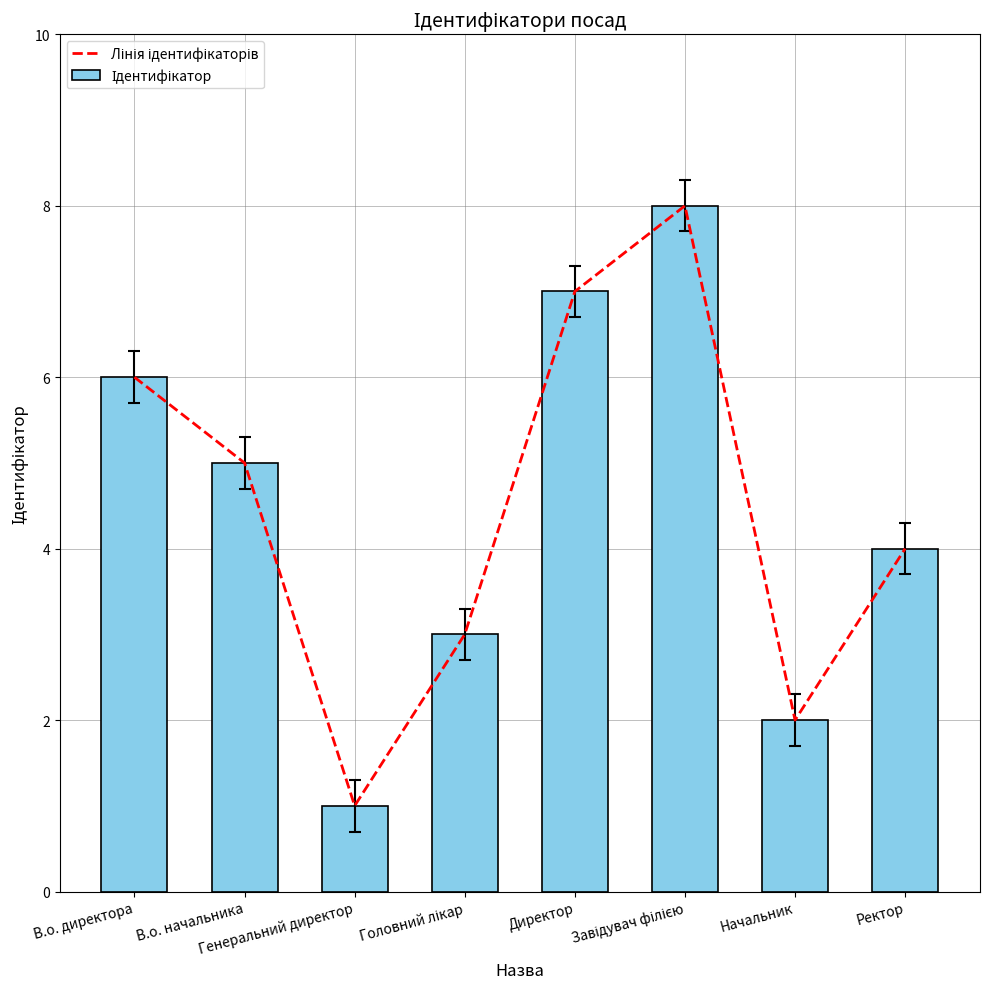

What is the difference between the Лінія ідентифікаторів values at В.о. начальника and Начальник?

3